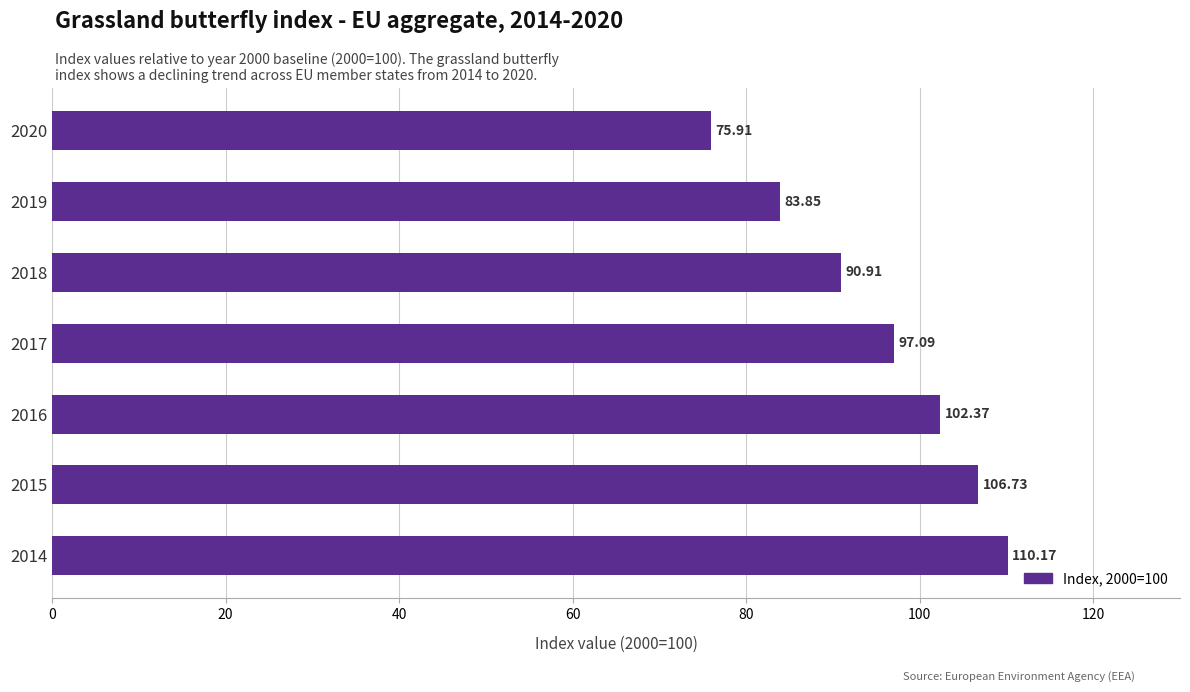

Rank the categories by value from highest to lowest.

2014, 2015, 2016, 2017, 2018, 2019, 2020